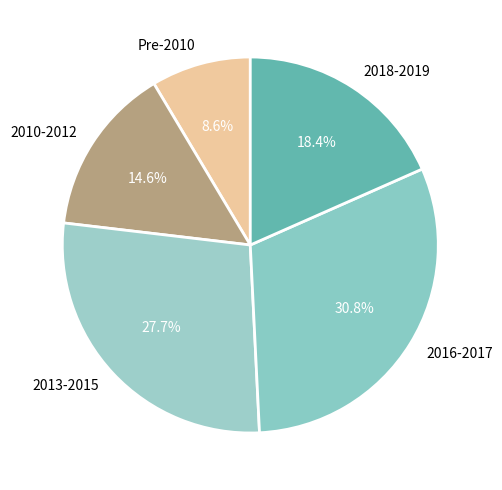

What percentage is NOT represented by 2010-2012?

85.4%